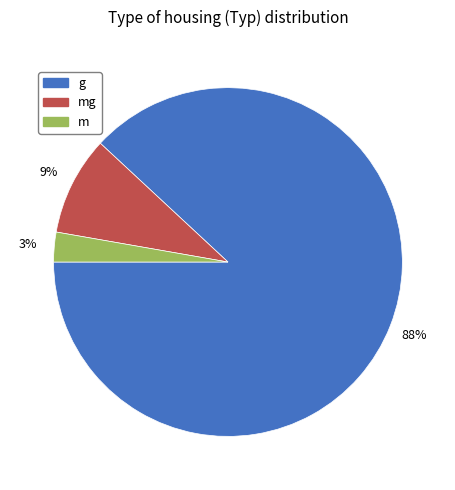

Does any single category account for the majority?

Yes